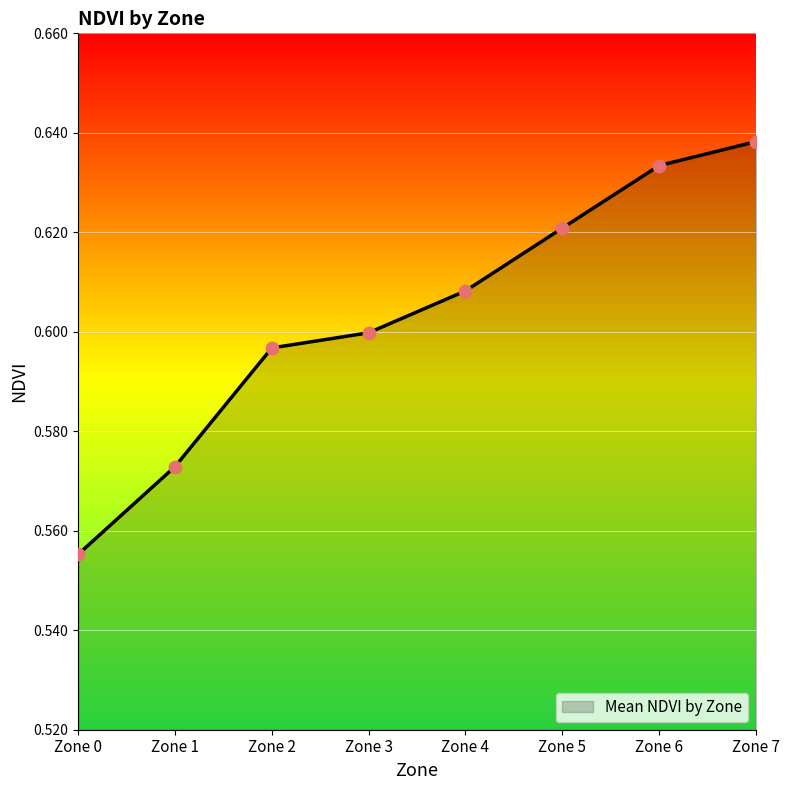

Which has a higher value, Zone 3 or Zone 4?

Zone 4